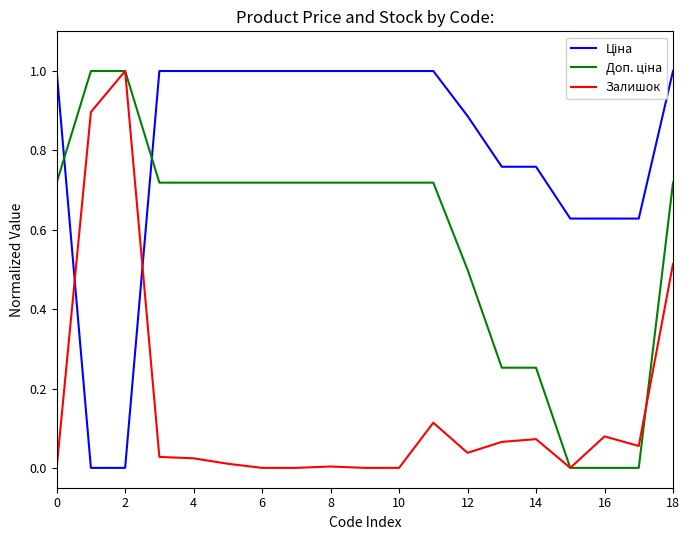

What is the maximum value shown in the chart?

1.0